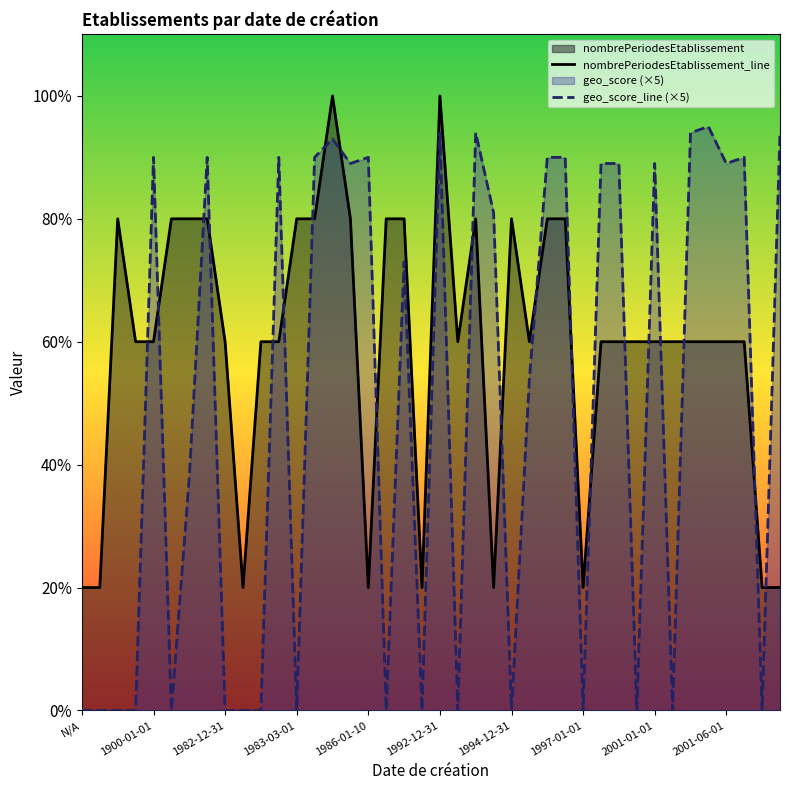

Where does the geo_score_line (×5) series first go above 4?

1900-01-01